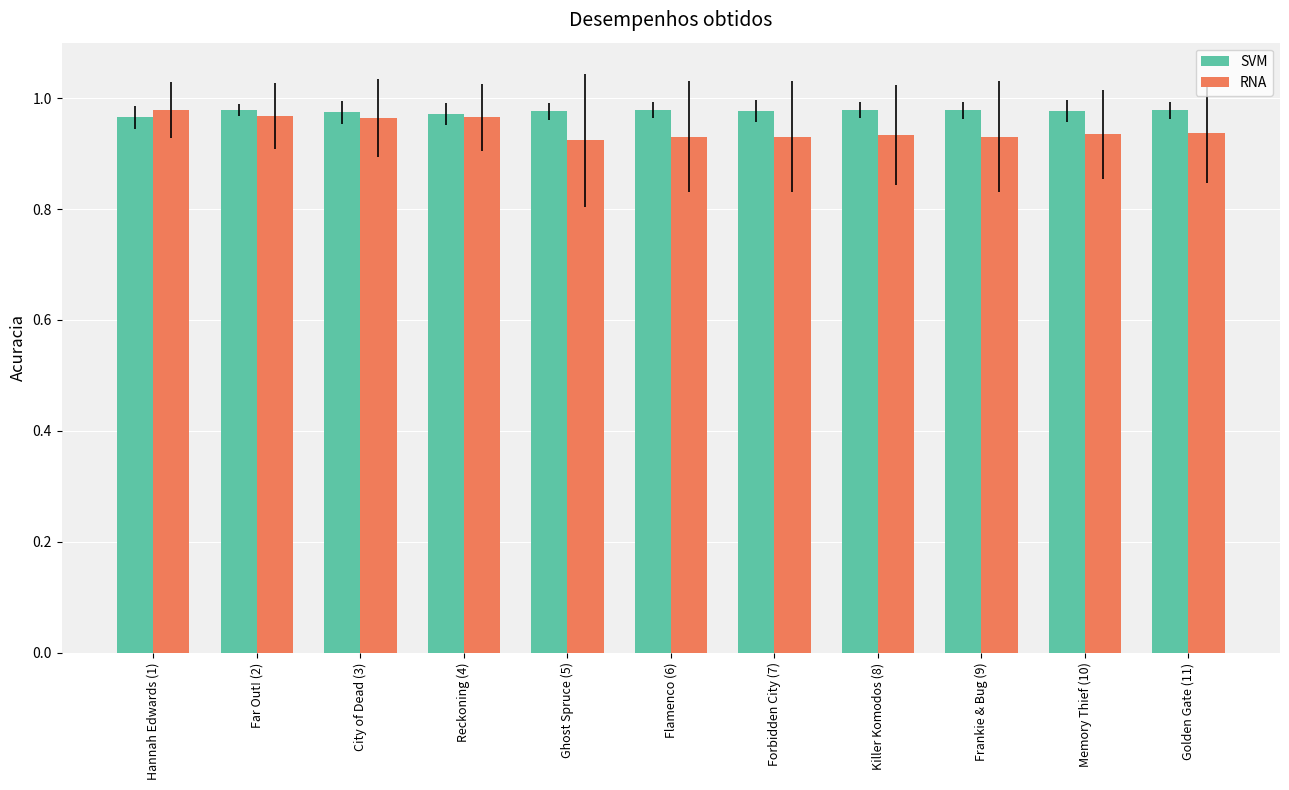

The value of RNA at Hannah Edwards (1) is 1.4. True or false?

False